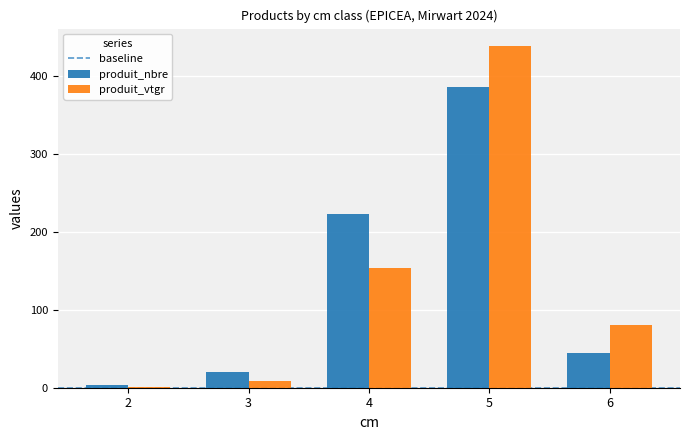

Which series changed the most between 3 and 4?

produit_nbre